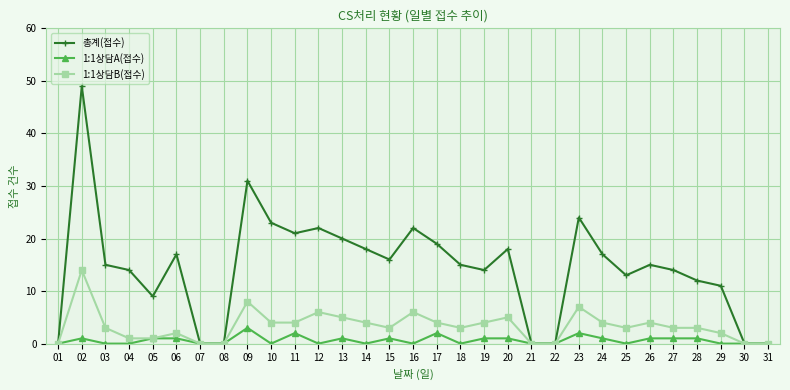

What is the sum of the 1:1상담B(접수) values at 17 and 27?

7